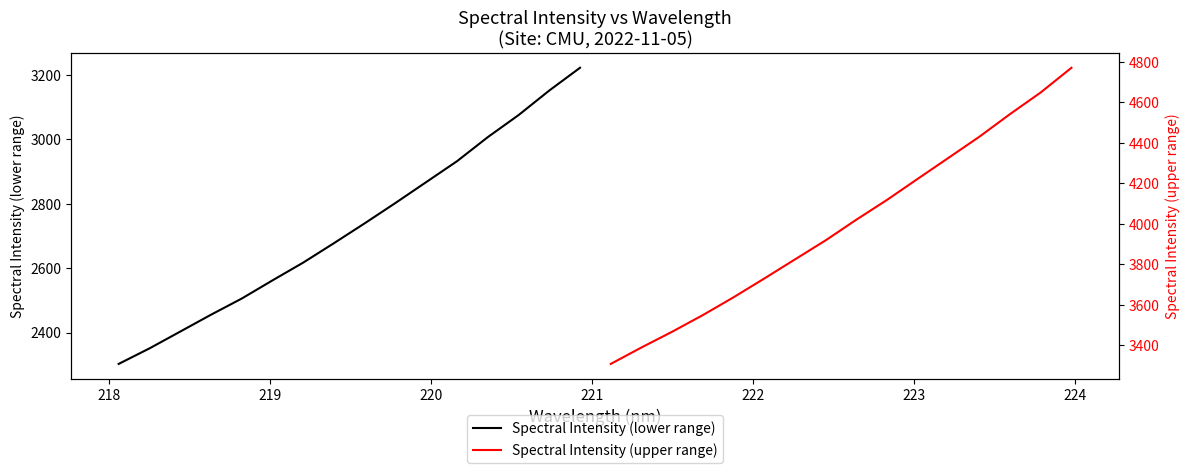

Is this an area chart (filled region under the line)?

No